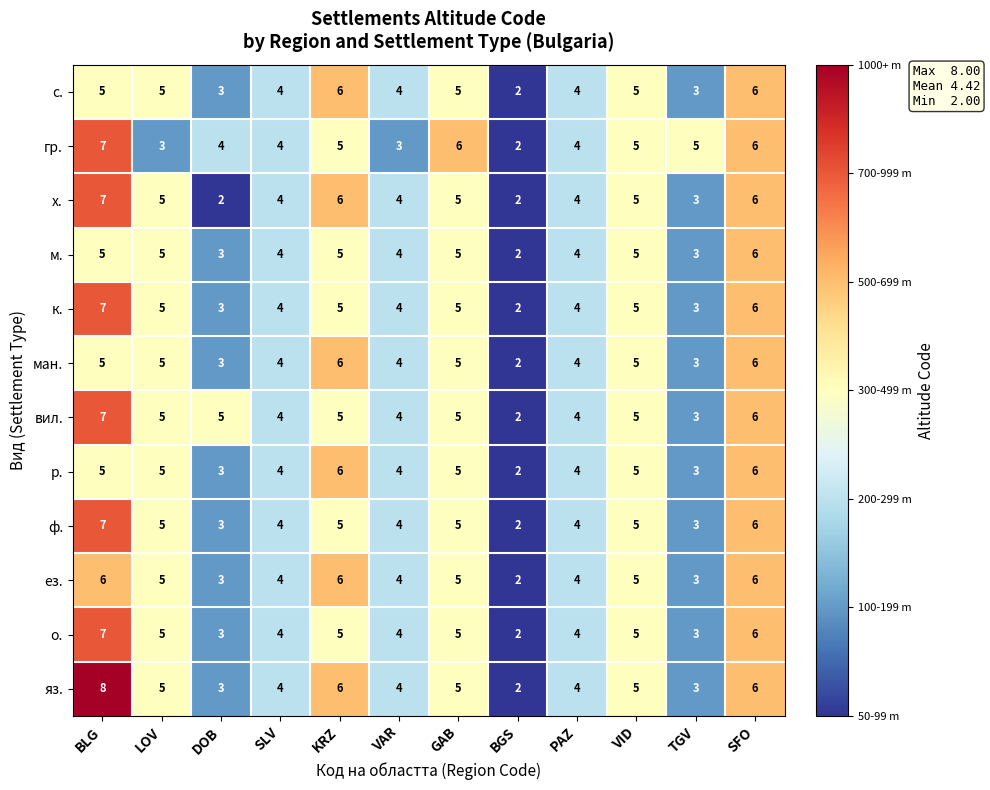

What is the maximum value shown in the chart?

8